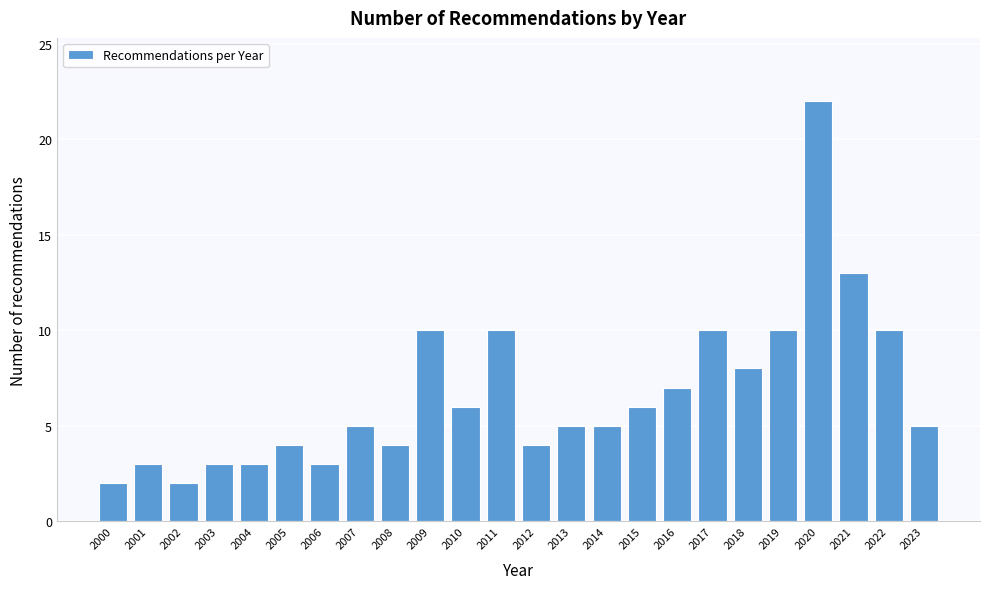

Reading left to right, list all the values displayed in this chart.

2	3	2	3	3	4	3	5	4	10	6	10	4	5	5	6	7	10	8	10	22	13	10	5